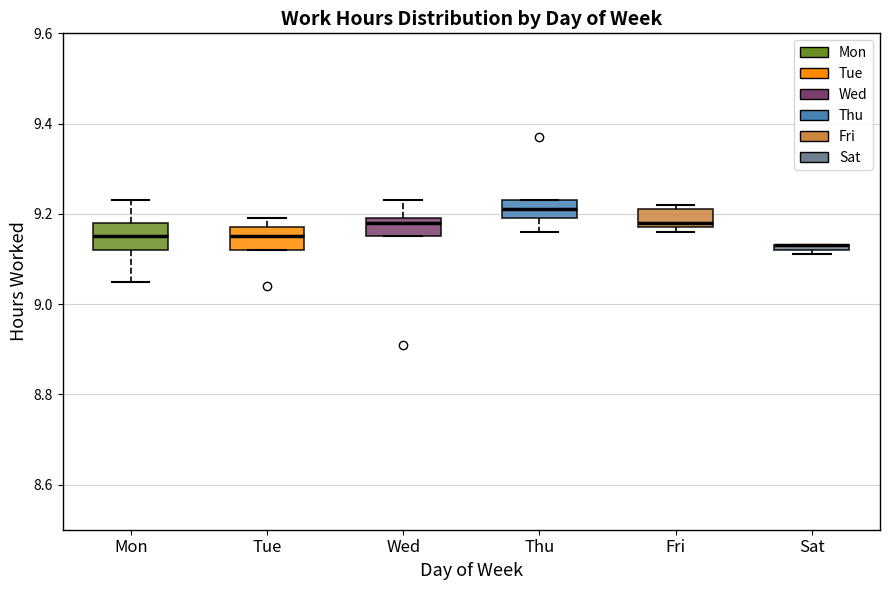

Where is the lower edge of the box for Sat on the y-axis? The values are not printed on the chart, so give them approximately, as read against the axis.

9.12